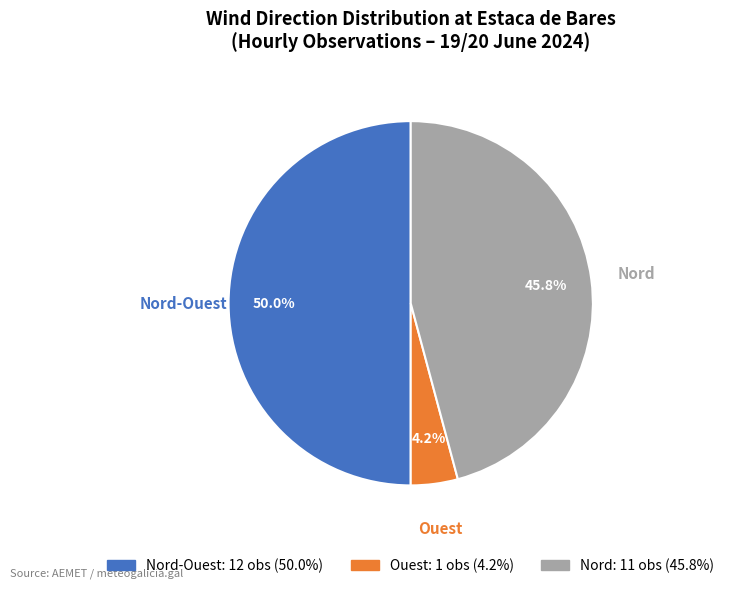

Which slice is the smallest?

Ouest